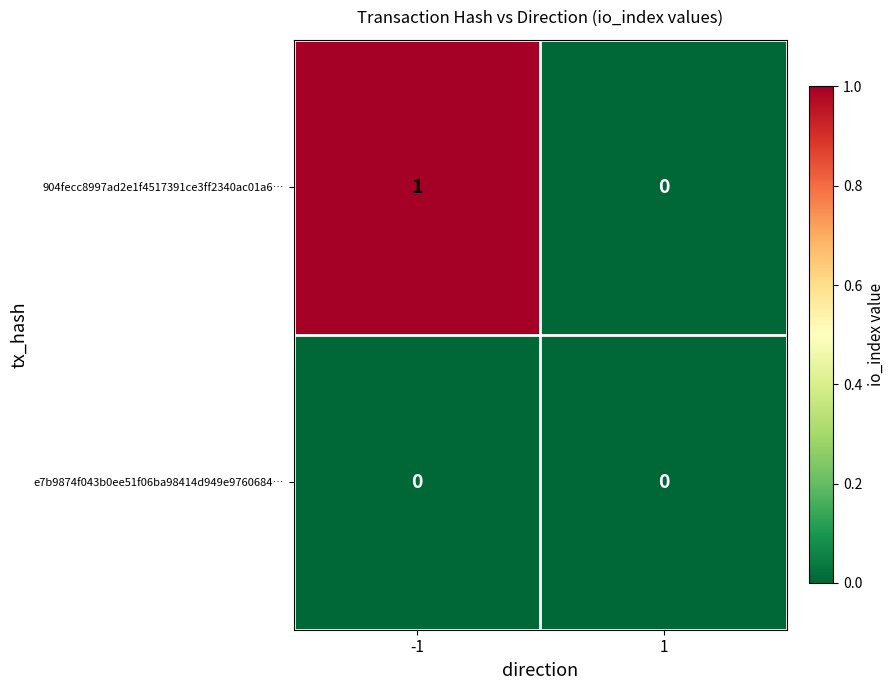

Reading left to right, extract all data points from this chart.

904fecc8997ad2e1f4517391ce3ff2340ac01a6…: -1=1	1=0
e7b9874f043b0ee51f06ba98414d949e9760684…: -1=0	1=0